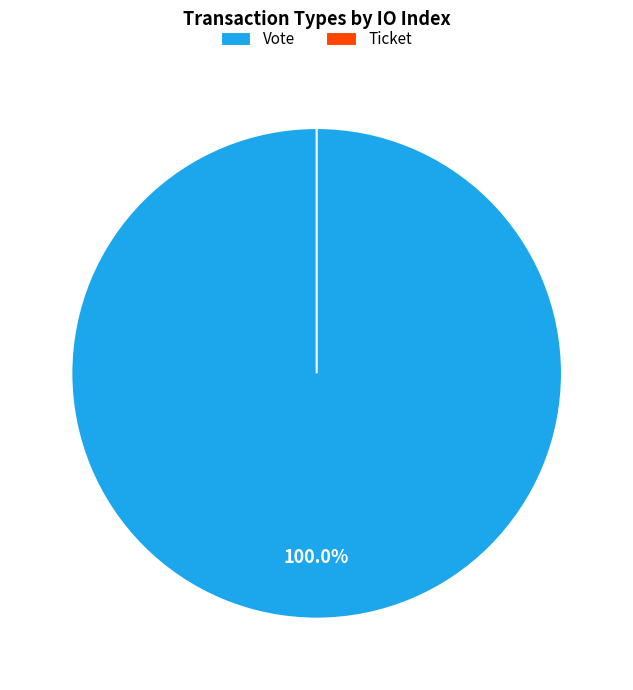

What is the largest slice in the pie chart?

Vote